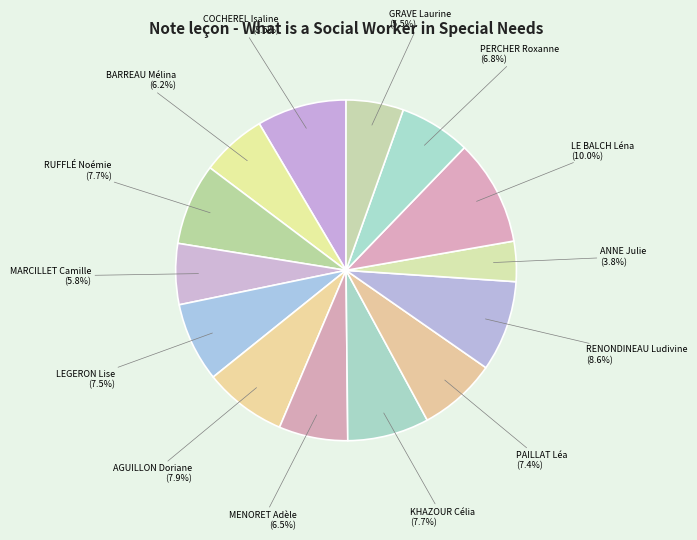

What is the smallest slice in the pie chart?

ANNE Julie